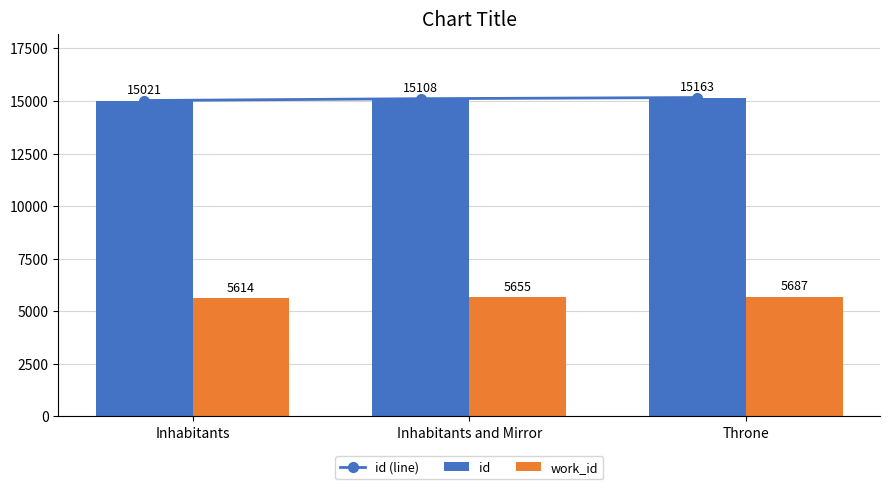

True or false: work_id has a value of 3027 at Throne.

False